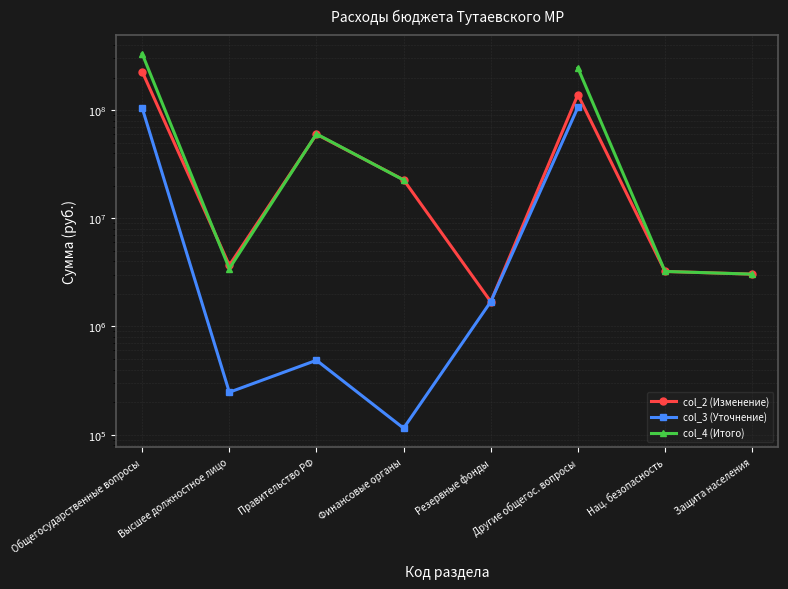

True or false: col_3 (Уточнение) has a value of 211040.4 at Правительство РФ.

False